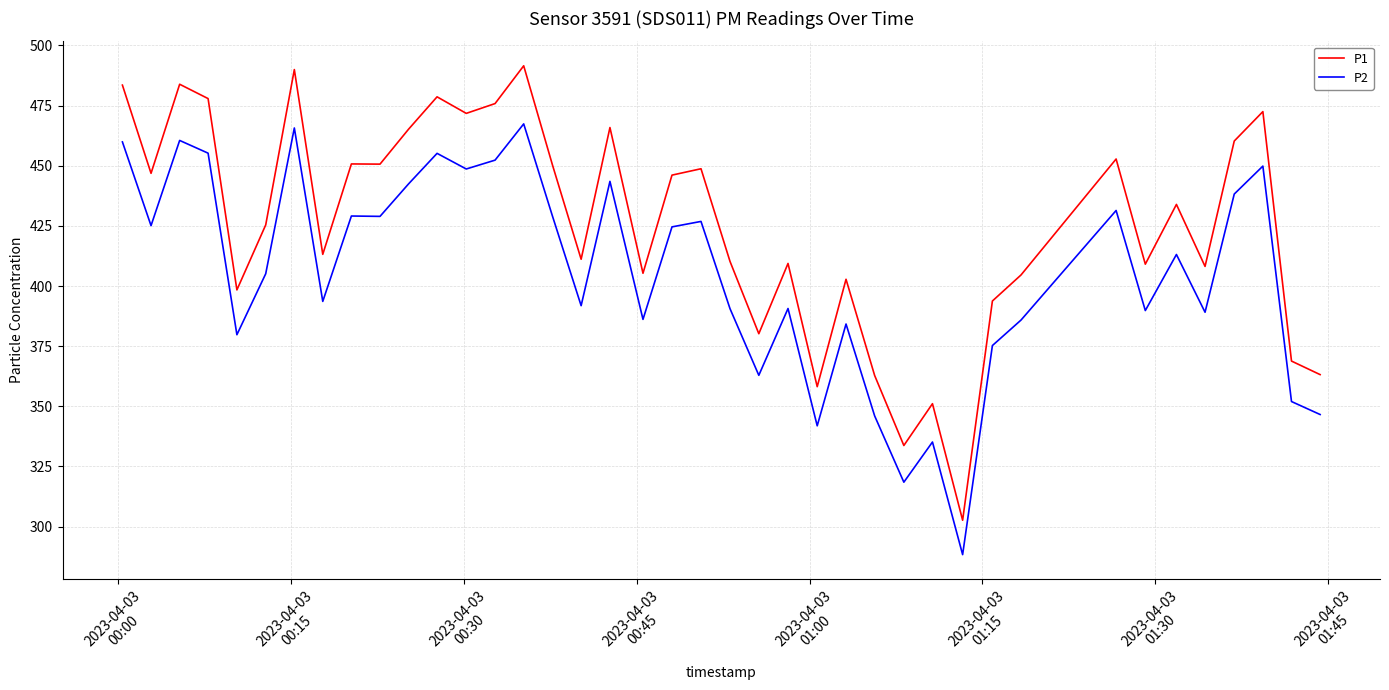

What is the difference between the maximum and minimum values in the P2 series?

179.1